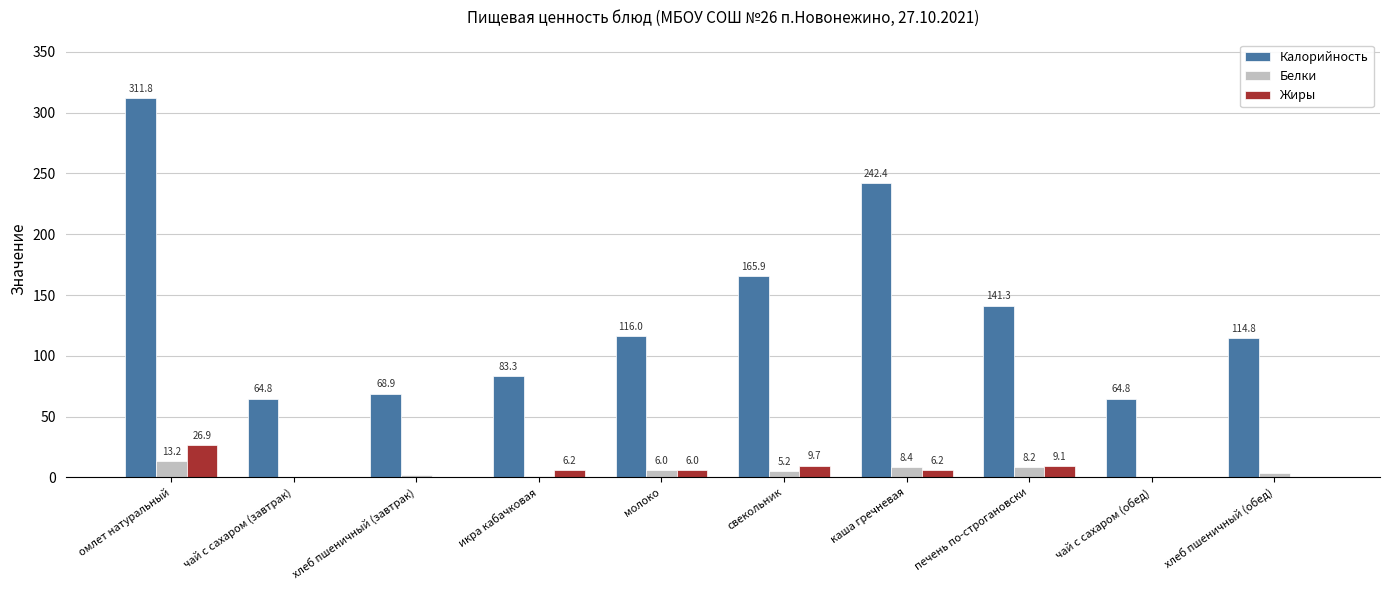

Reading left to right, what are all the values shown in this chart?

Калорийность: омлет натуральный=311.8	чай с сахаром (завтрак)=64.8	хлеб пшеничный (завтрак)=68.9	икра кабачковая=83.3	молоко=116.0	свекольник=165.9	каша гречневая=242.4	печень по-строгановски=141.3	чай с сахаром (обед)=64.8	хлеб пшеничный (обед)=114.8
Белки: омлет натуральный=13.2	чай с сахаром (завтрак)=0.2	хлеб пшеничный (завтрак)=2.2	икра кабачковая=1.3	молоко=6.0	свекольник=5.2	каша гречневая=8.4	печень по-строгановски=8.2	чай с сахаром (обед)=0.2	хлеб пшеничный (обед)=3.7
Жиры: омлет натуральный=26.9	чай с сахаром (завтрак)=0.1	хлеб пшеничный (завтрак)=0.2	икра кабачковая=6.2	молоко=6.0	свекольник=9.7	каша гречневая=6.2	печень по-строгановски=9.1	чай с сахаром (обед)=0.1	хлеб пшеничный (обед)=0.3